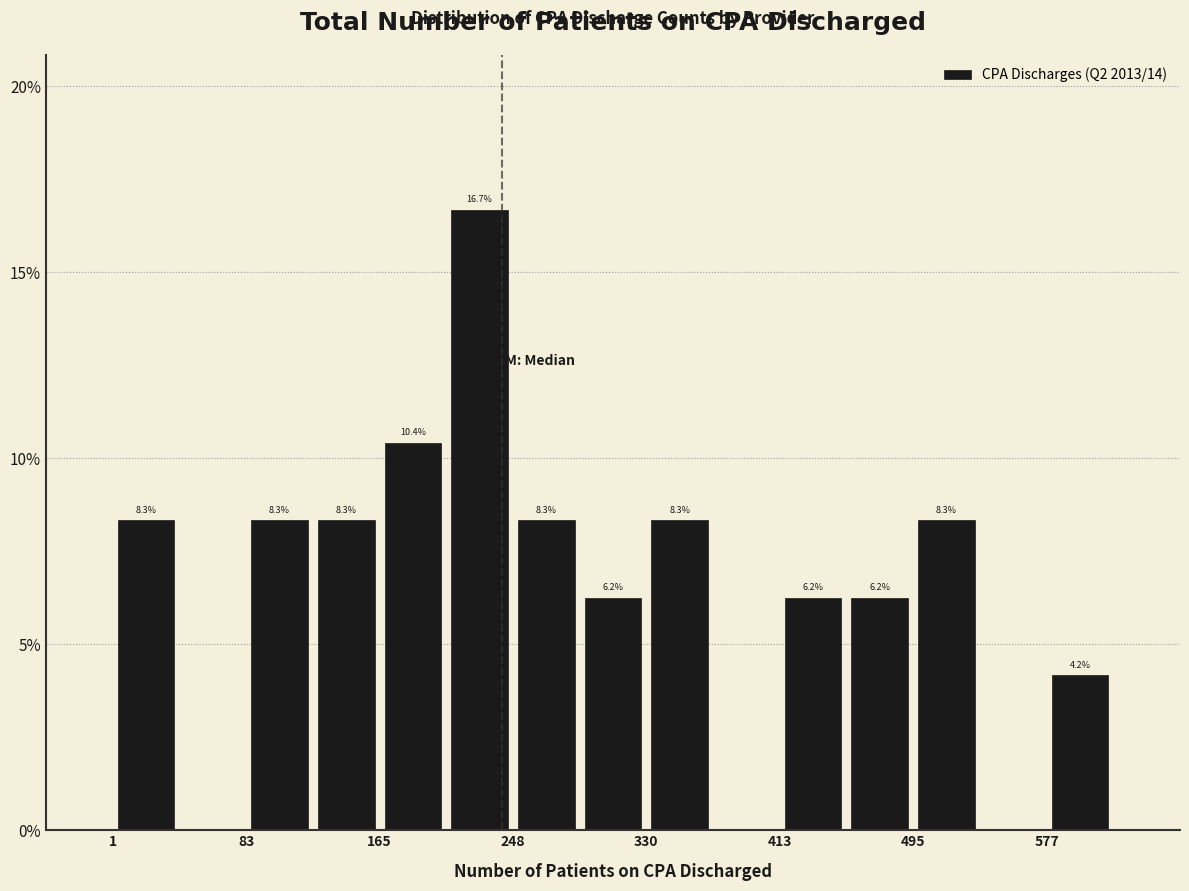

Over which range of the x-axis is the bar tallest?

210 to 250